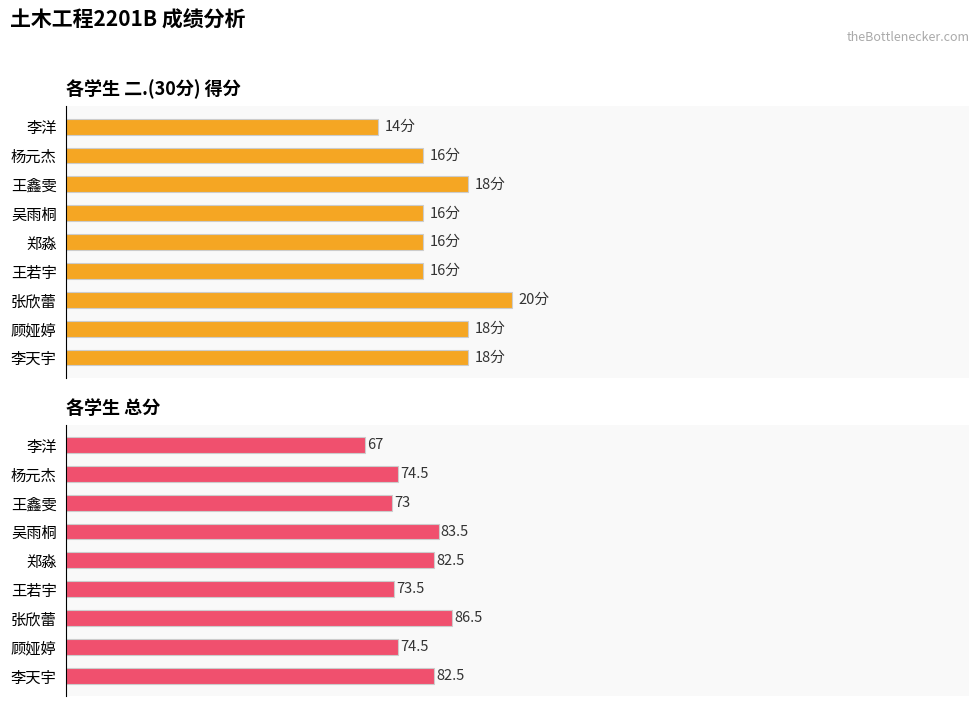

At 王鑫雯, list the series in order from largest to smallest.

总分, 二.(30分) 得分